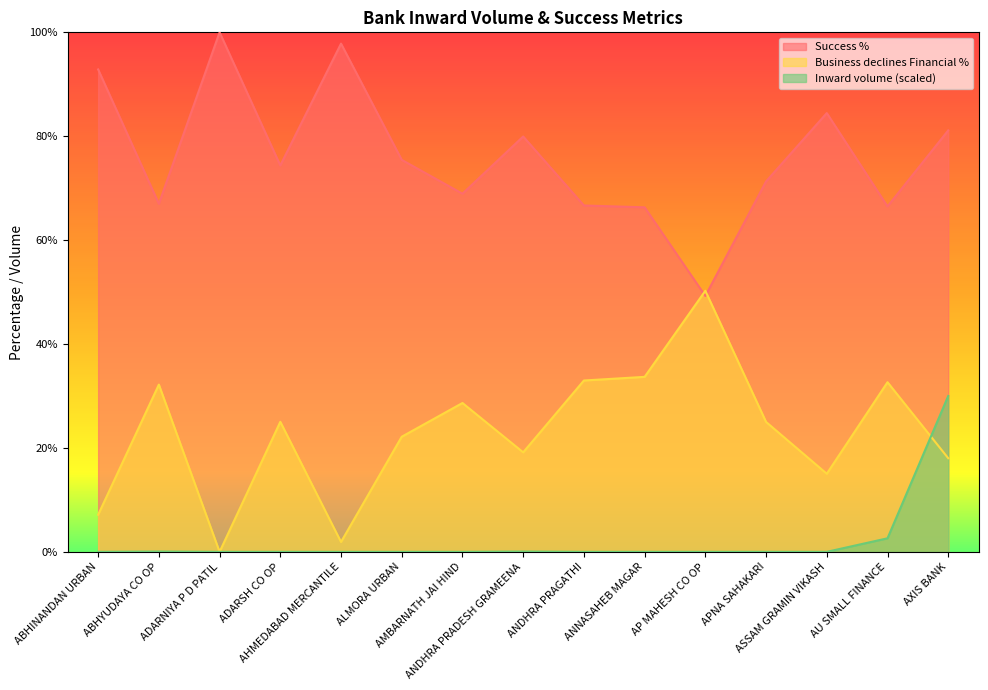

Is the value of Business declines Financial % at ABHYUDAYA CO OP greater than the value of Success % at APNA SAHAKARI?

No